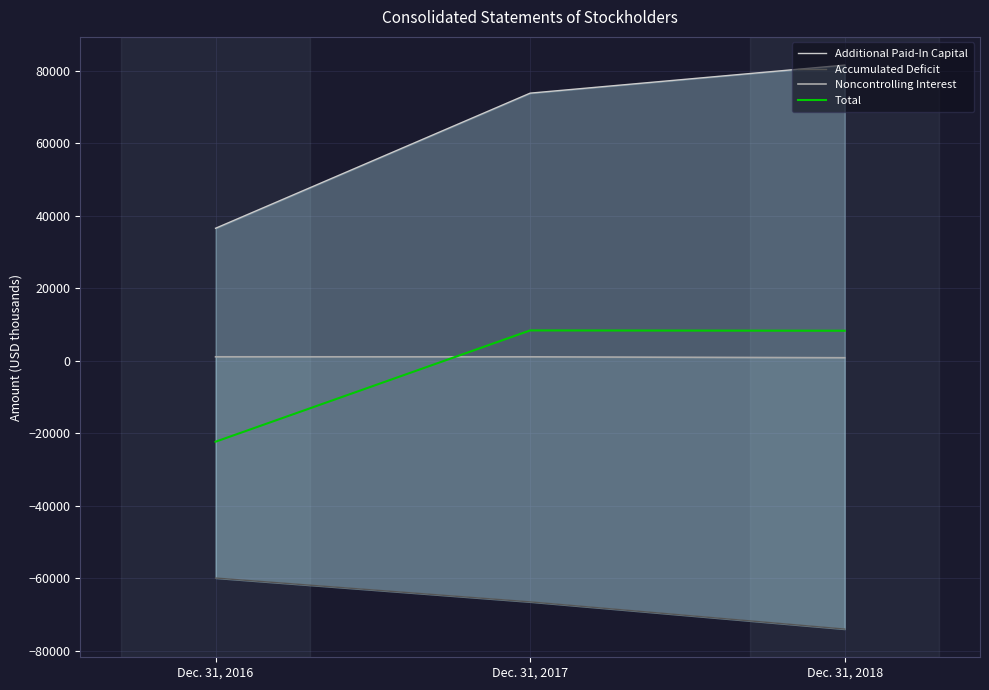

How many lines are shown in the chart?

4